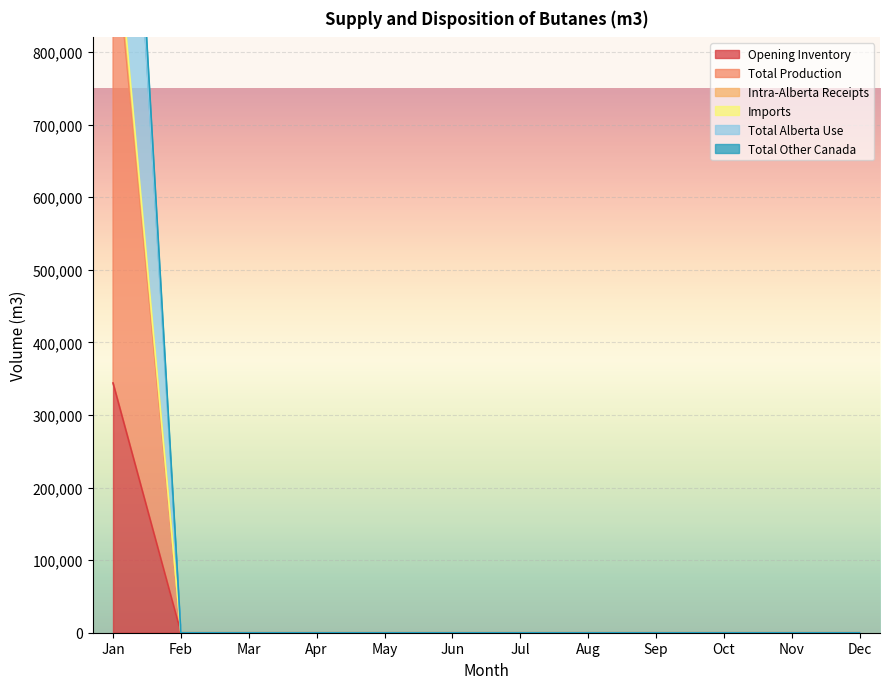

Rank the series by their maximum value, from lowest to highest.

Opening Inventory, Intra-Alberta Receipts, Imports, Total Other Canada, Total Alberta Use, Total Production